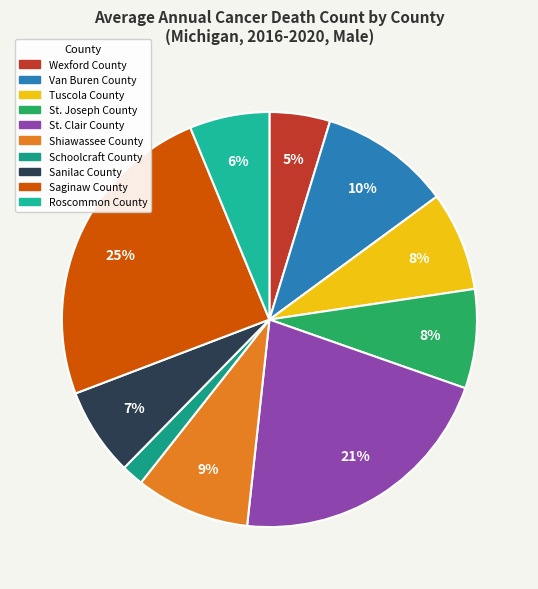

Does Schoolcraft County represent more than half of the total?

No